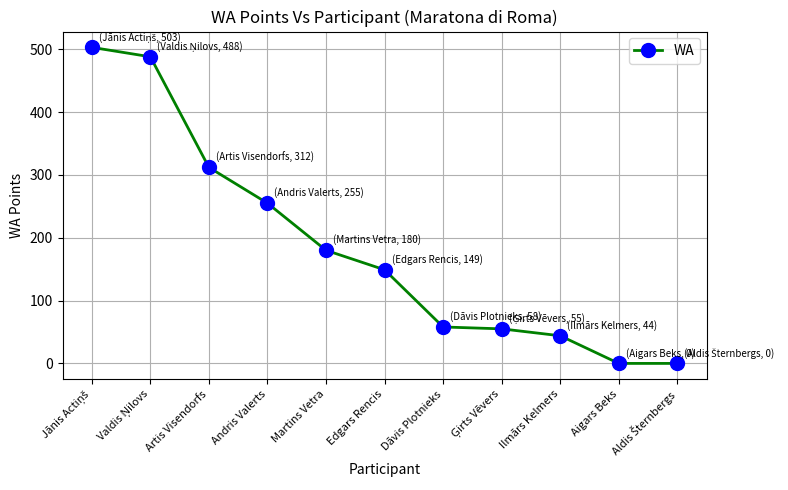

What is the sum of all values?

2044